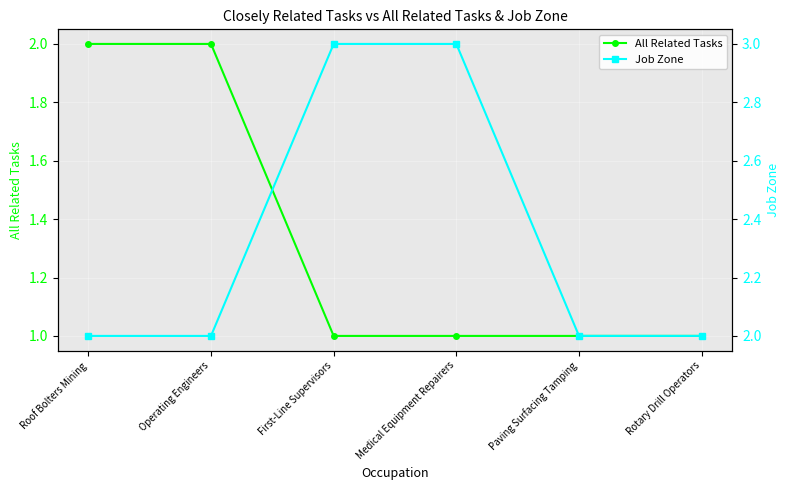

Rank the series at Medical Equipment Repairers from lowest to highest value.

All Related Tasks, Job Zone